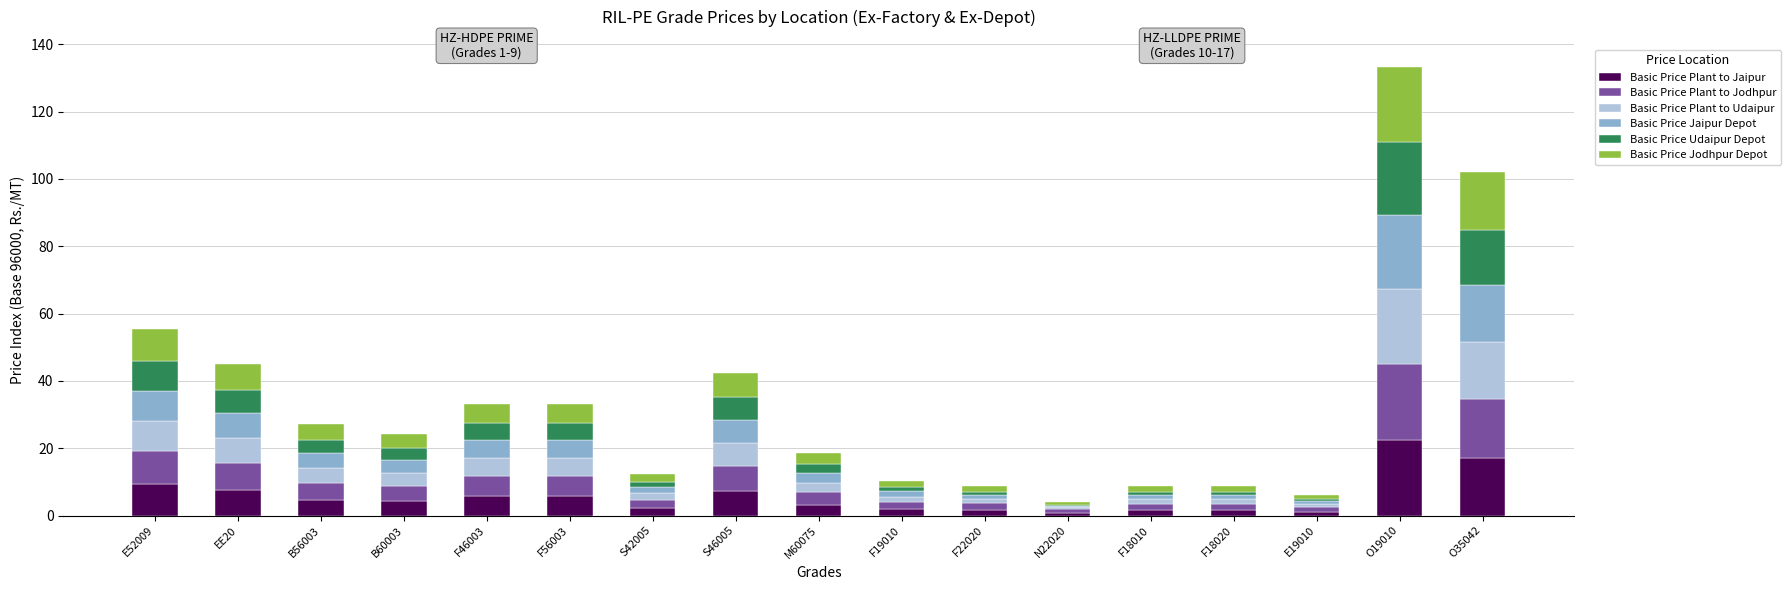

True or false: Basic Price Plant to Jaipur has a value of 10.0 at F46003.

False